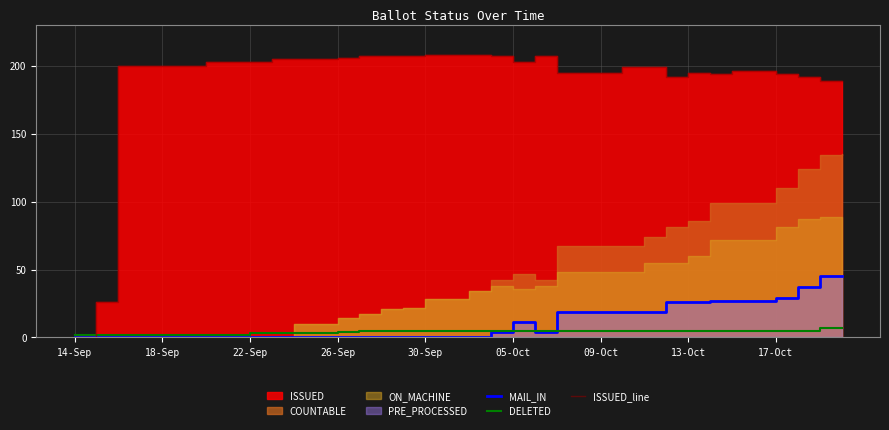

What is the maximum value for DELETED?

7